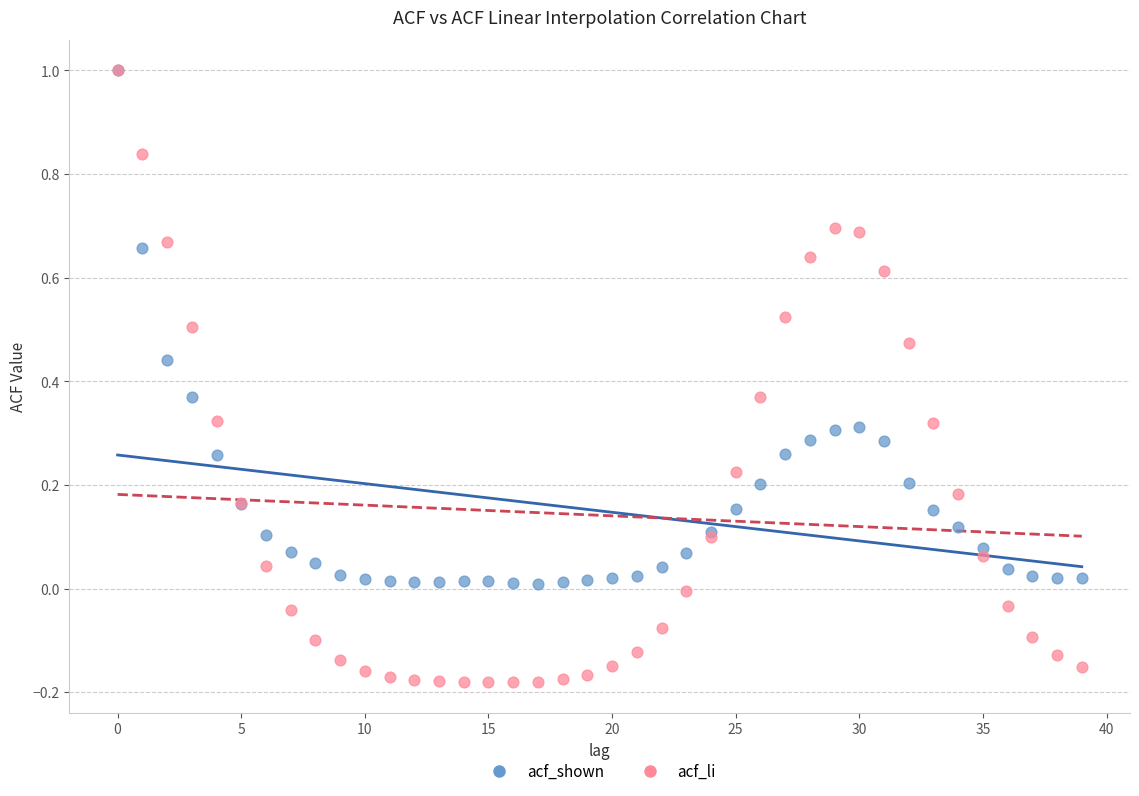

Which series reaches the minimum Y coordinate?

acf_li